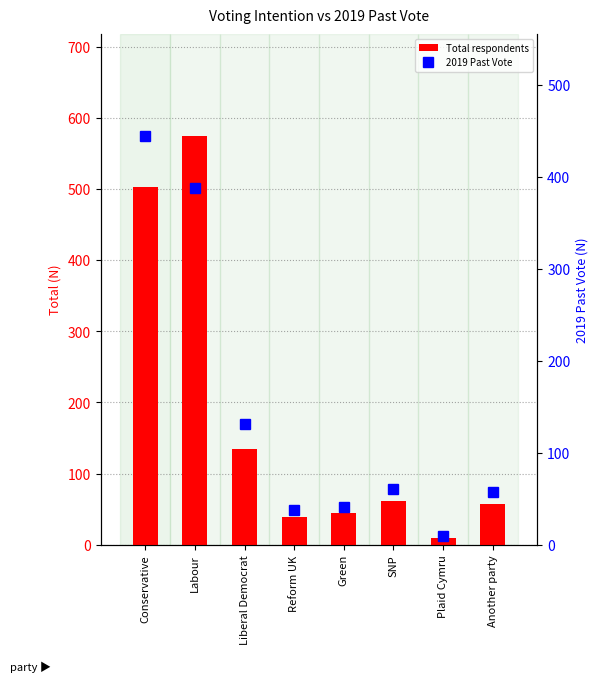

What is the difference between the second highest and minimum values in the Total respondents series?

493